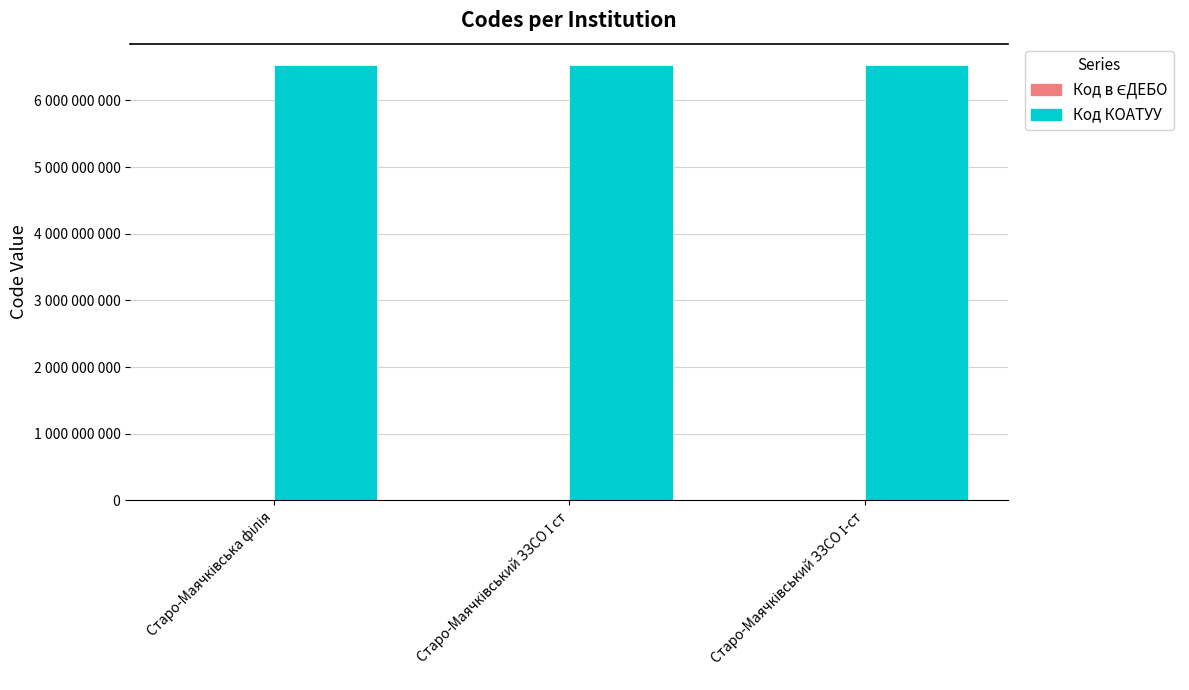

Does the chart contain stacked bars?

No